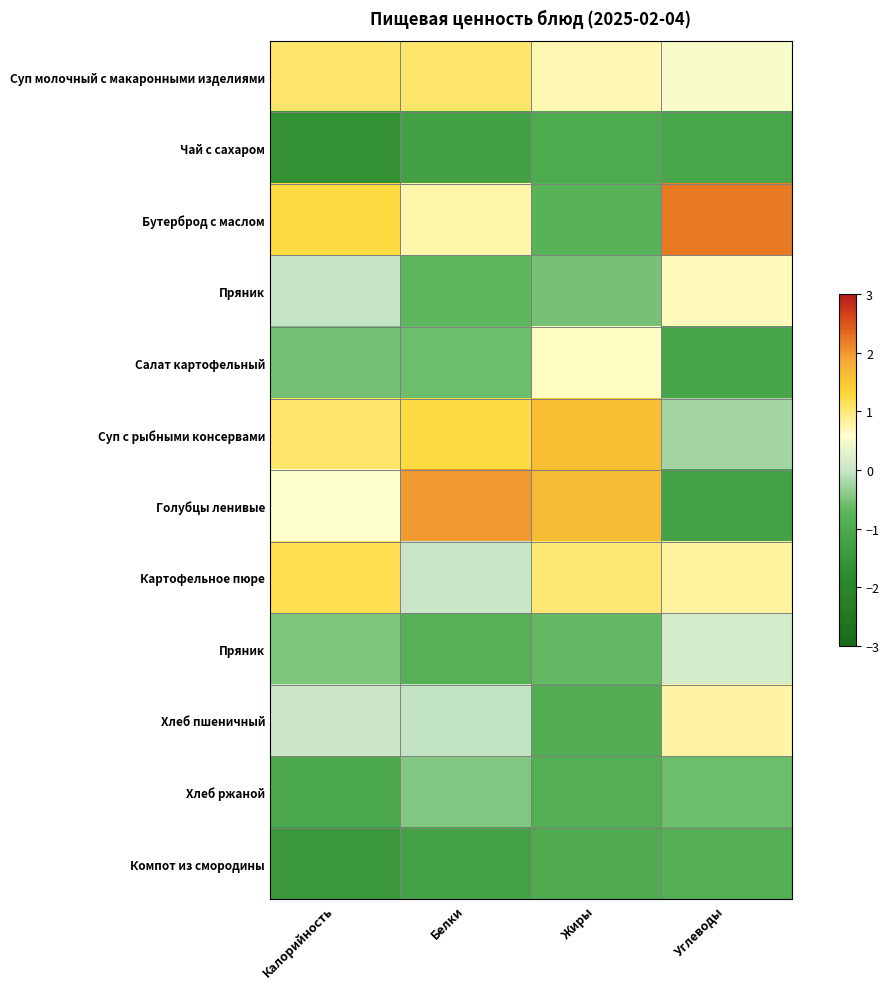

Between Жиры and Углеводы, which is larger?

Жиры